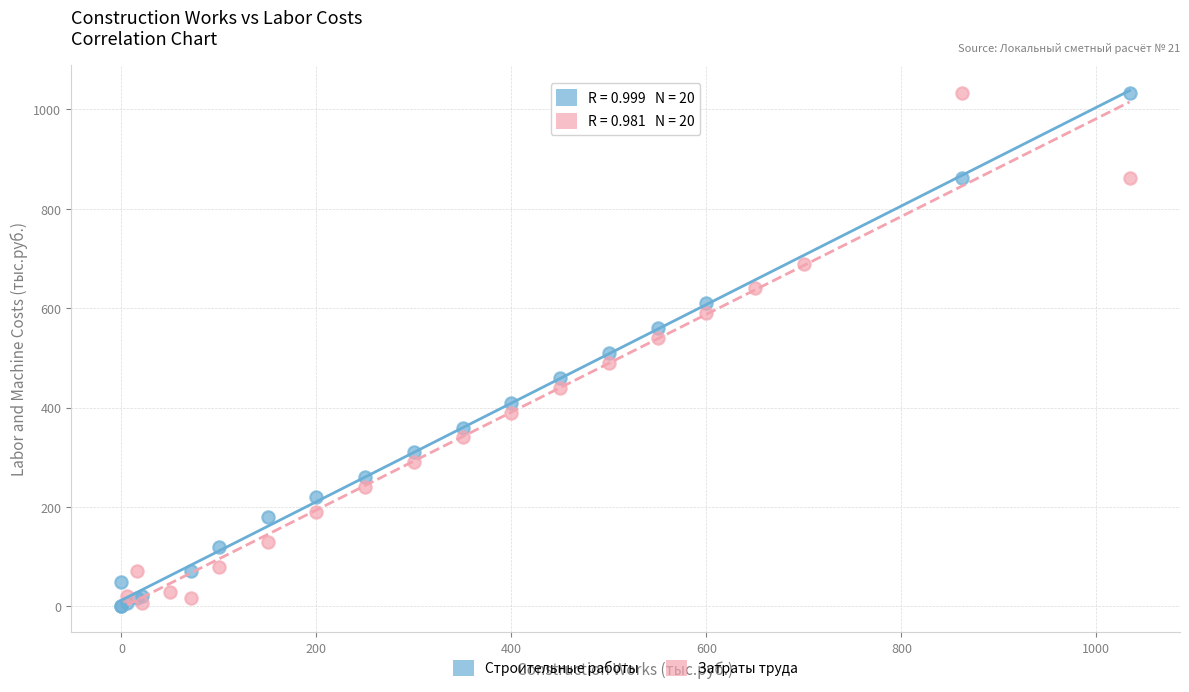

What are all the series names shown in the legend?

Строительные работы, Затраты труда